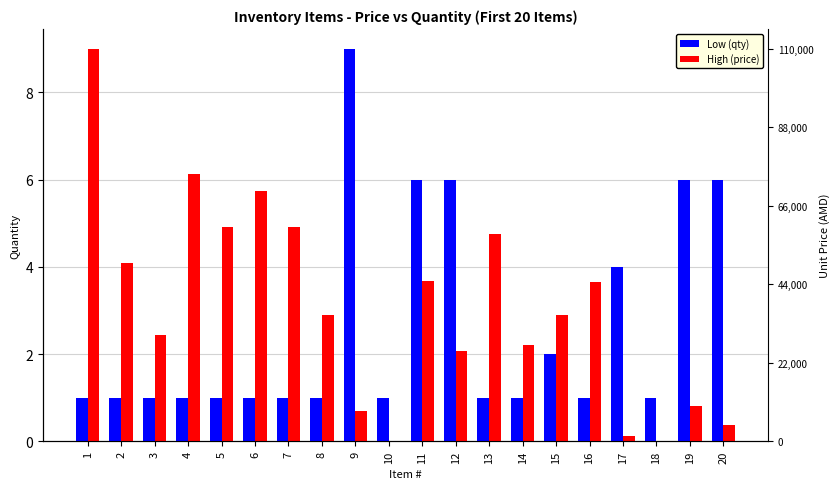

Rank the categories by High (price) value from highest to lowest.

1, 4, 6, 5, 7, 13, 2, 11, 16, 8, 15, 3, 14, 12, 19, 9, 20, 17, 10, 18